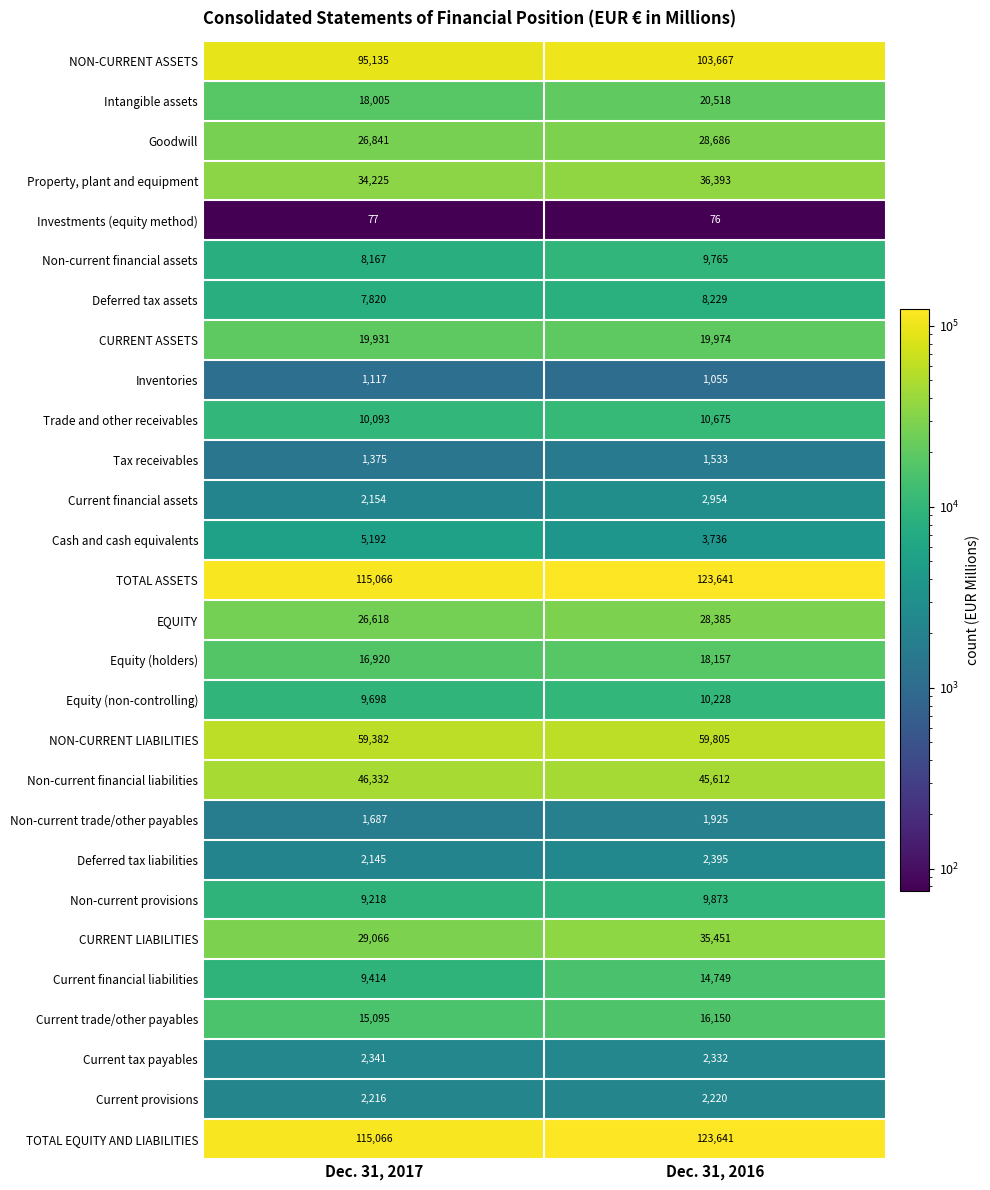

Is it true that Property, plant and equipment equals 9456 at Dec. 31, 2017?

False